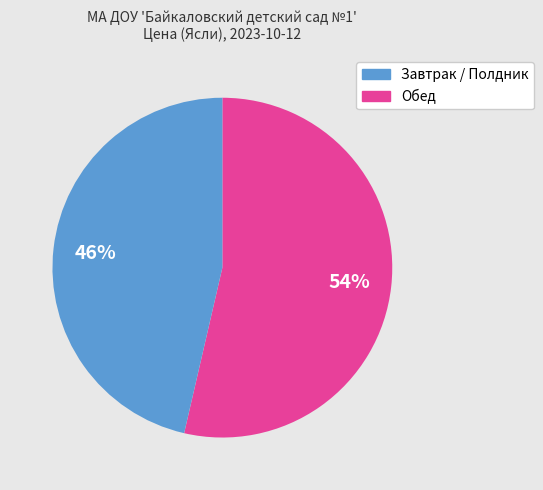

To the nearest percent, what is the average slice percentage?

50%